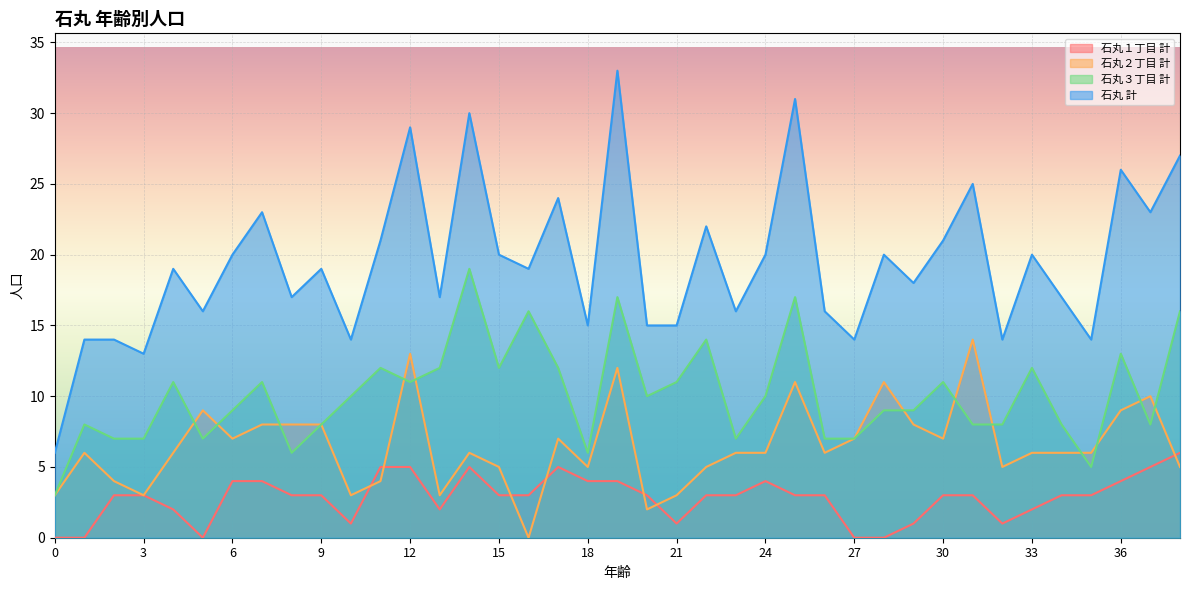

Which has a higher value, 30 or 8?

30